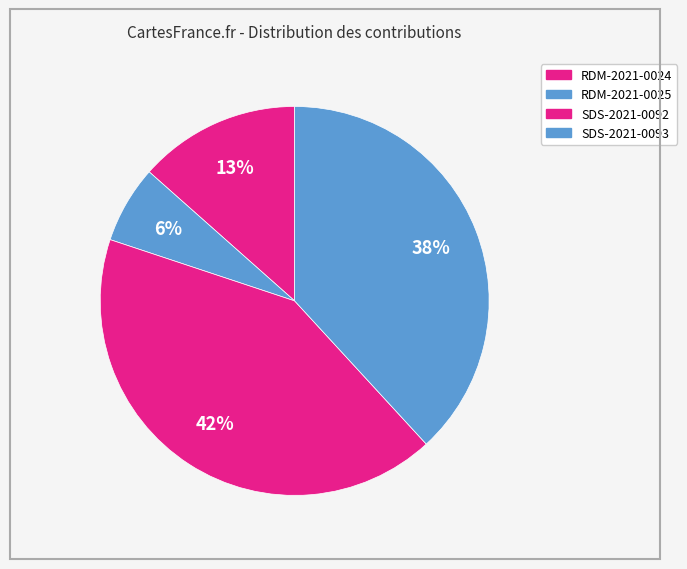

To the nearest percent, what is the average slice percentage?

25%